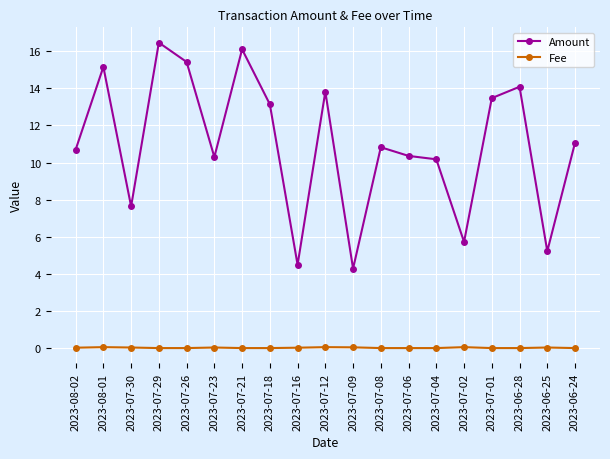

Rank the series by their average value, from lowest to highest.

Fee, Amount